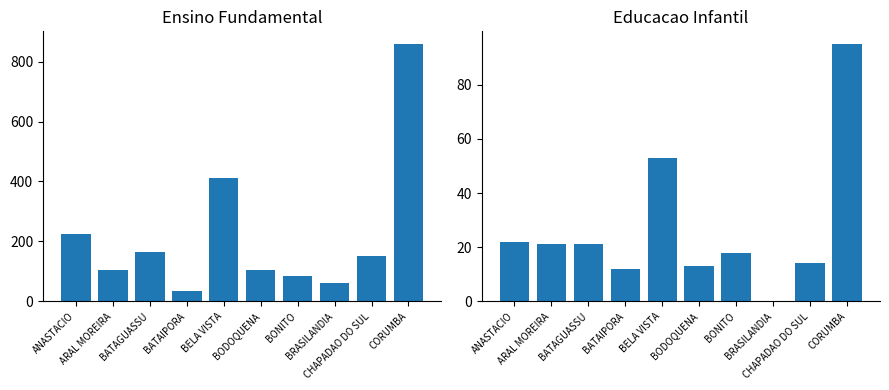

How many groups of bars are there?

10